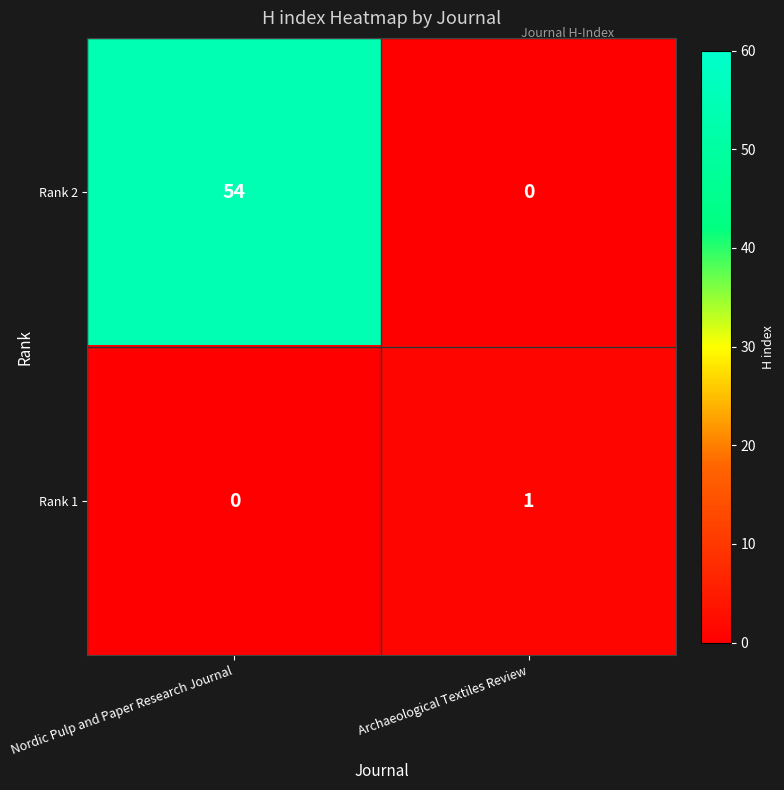

Which series changed the most between Nordic Pulp and Paper Research Journal and Archaeological Textiles Review?

Rank 2